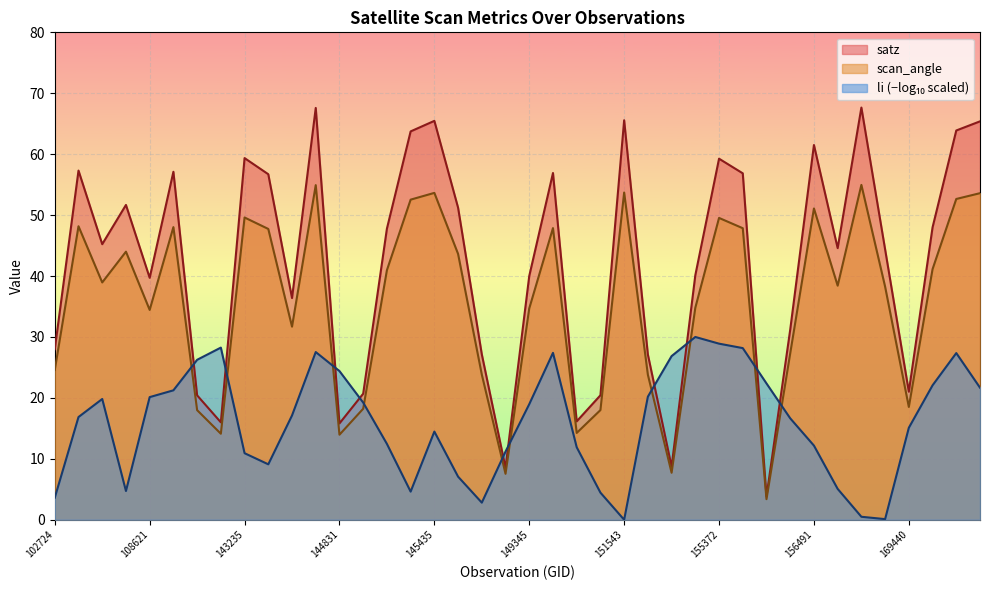

Which series has the largest range (max minus min)?

satz